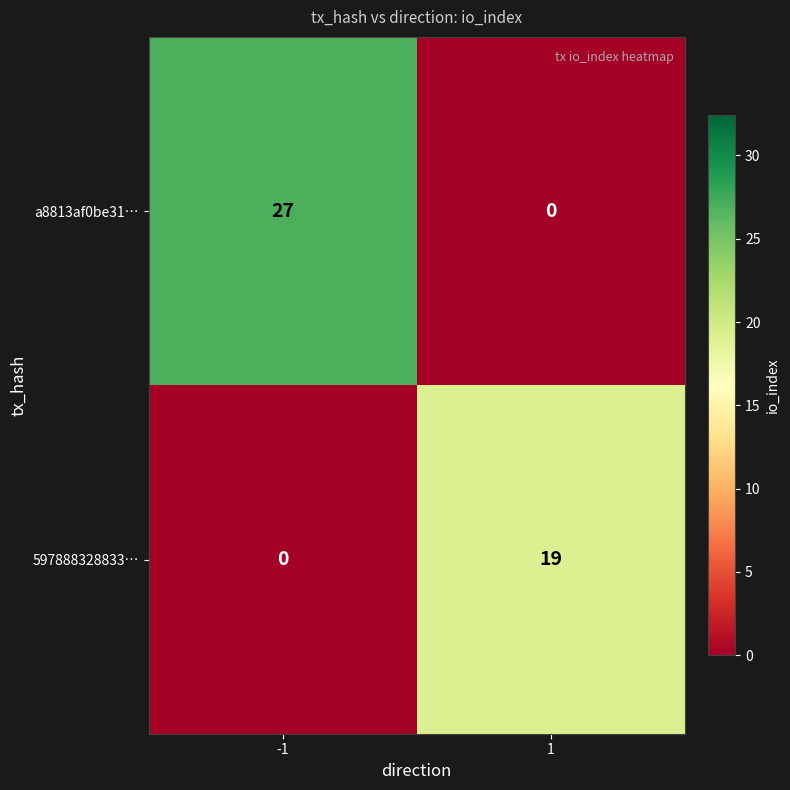

How many positive values does the 597888328833… series have?

1